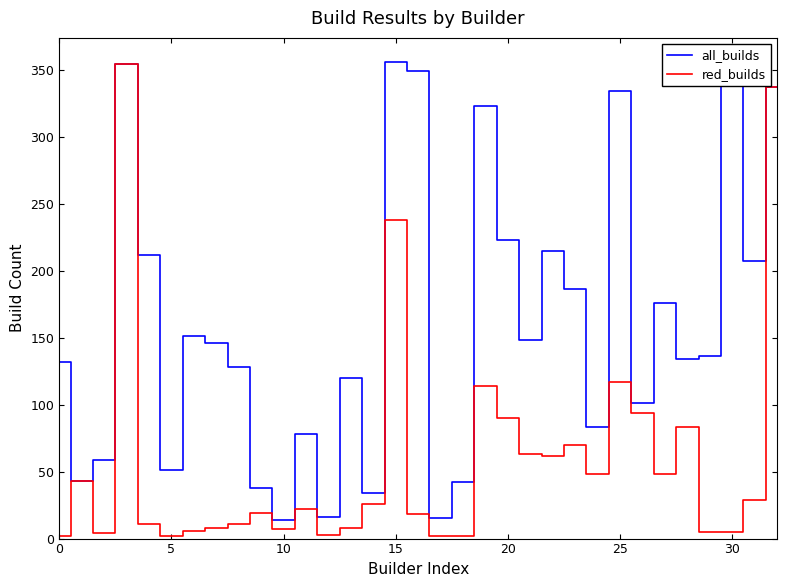

What is the highest value of the red_builds series?

354